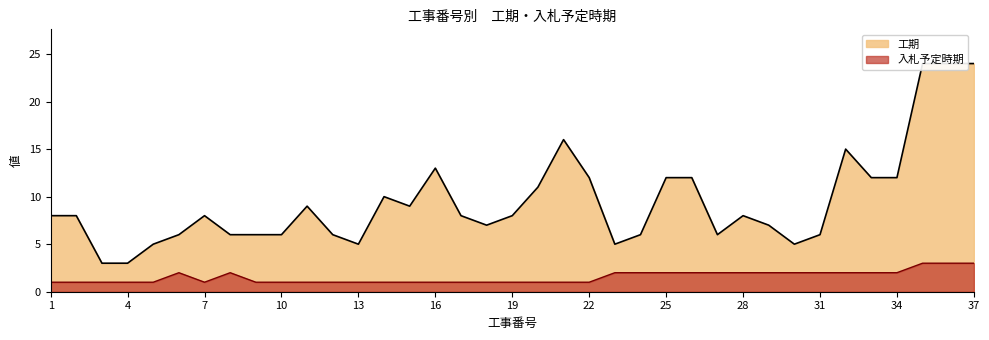

What is the value of the 入札予定時期 point at the 31st from the left?

2